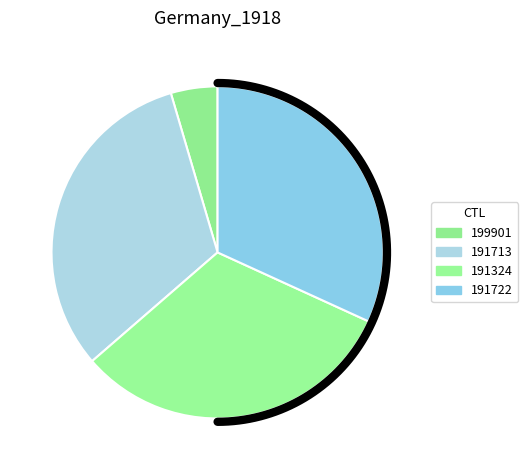

Rank the categories by value from highest to lowest.

191713, 191324, 191722, 199901